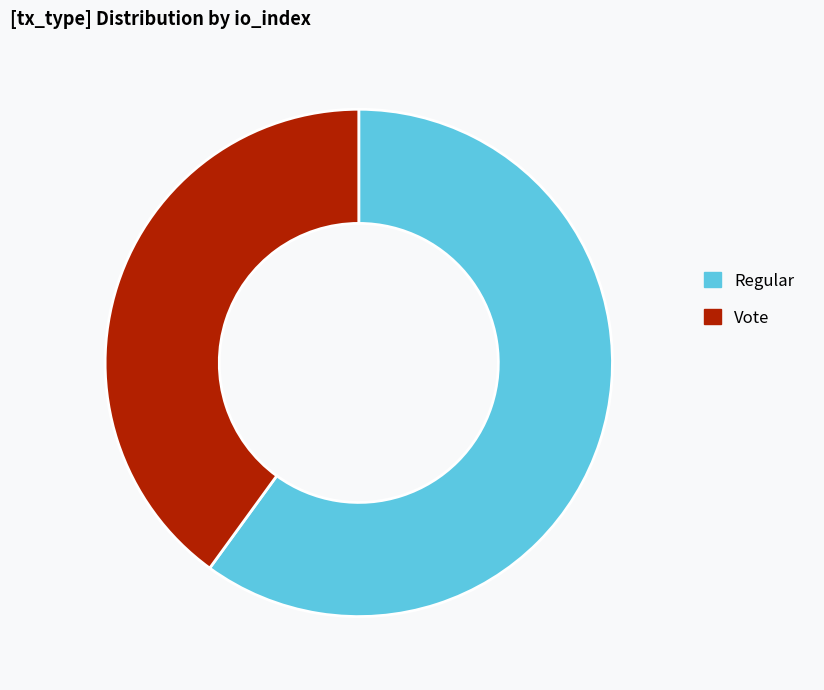

Do Regular and Vote together represent more than half of the pie?

Yes